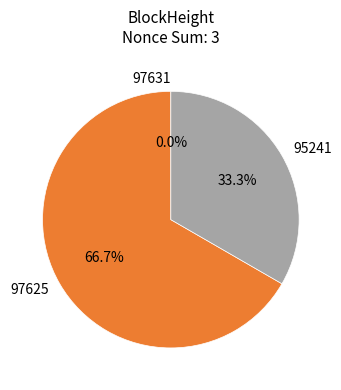

Which has a higher value, 95241 or 97625?

97625